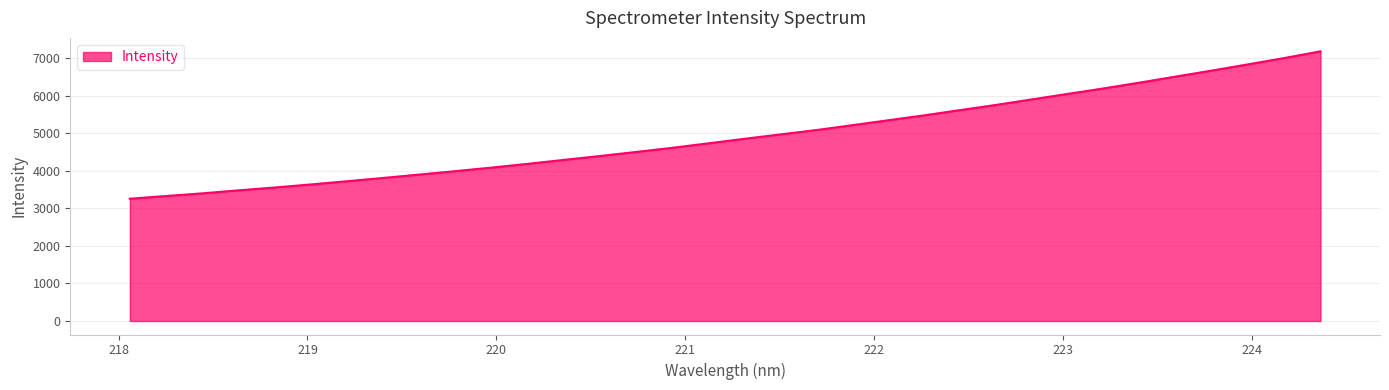

What is the minimum value shown in the chart?

3256.4